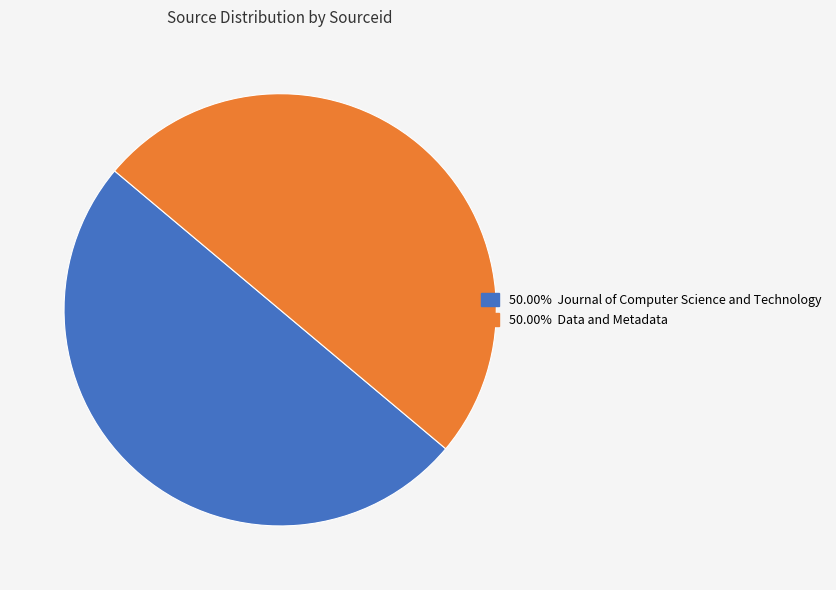

How many slices are in this pie chart?

2